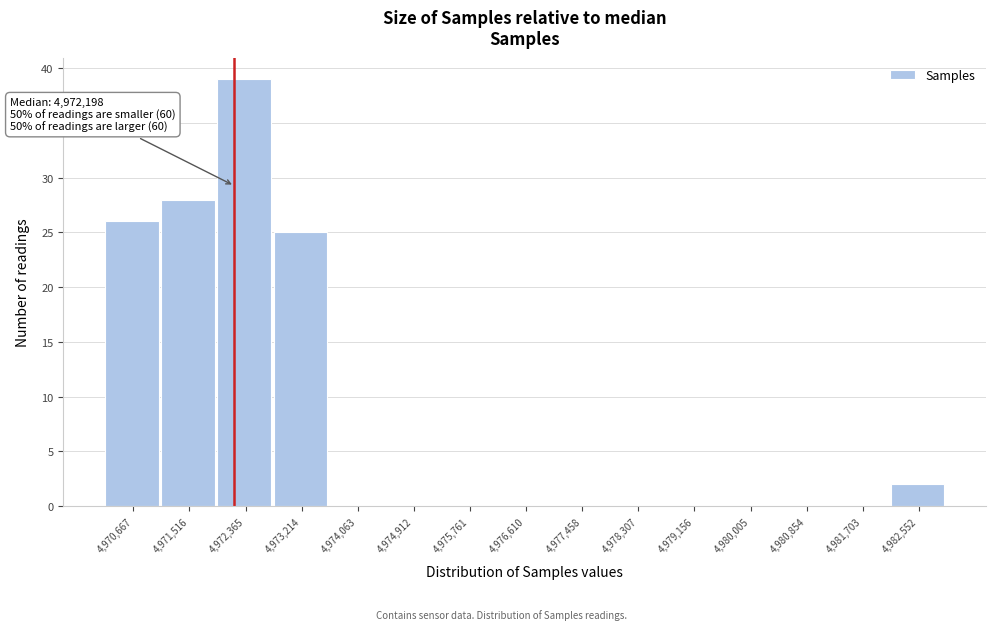

Which range on the x-axis has the tallest bar?

4971900 to 4972800